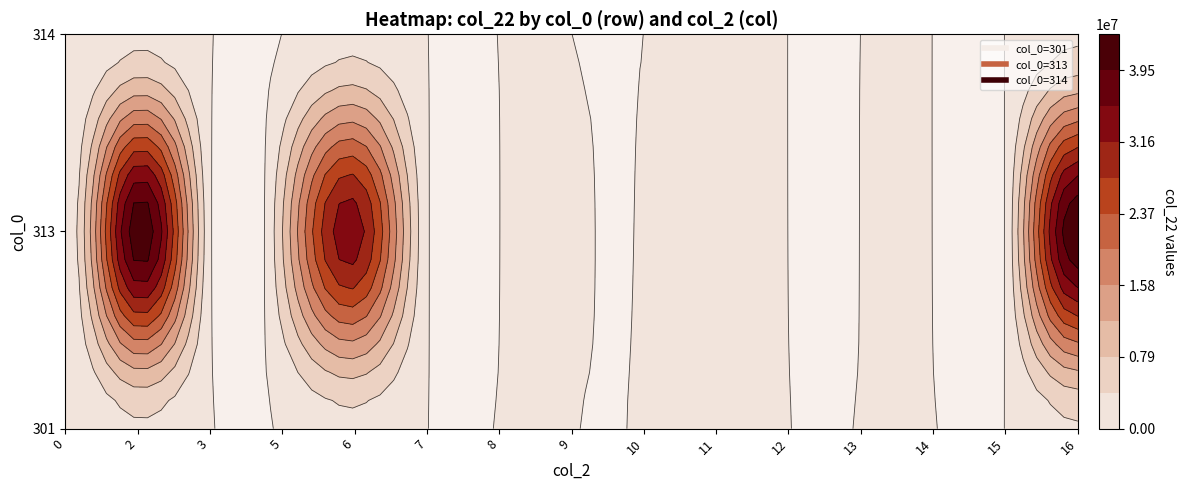

How many distinct data groups are displayed?

3